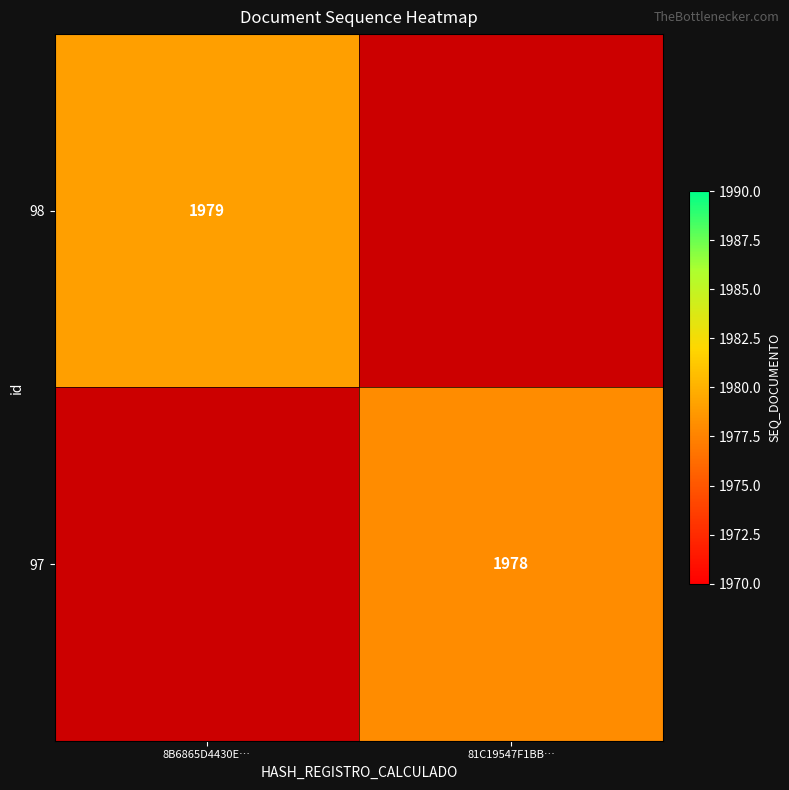

The 98 series shows 1370 at 8B6865D4430E…. True or false?

False